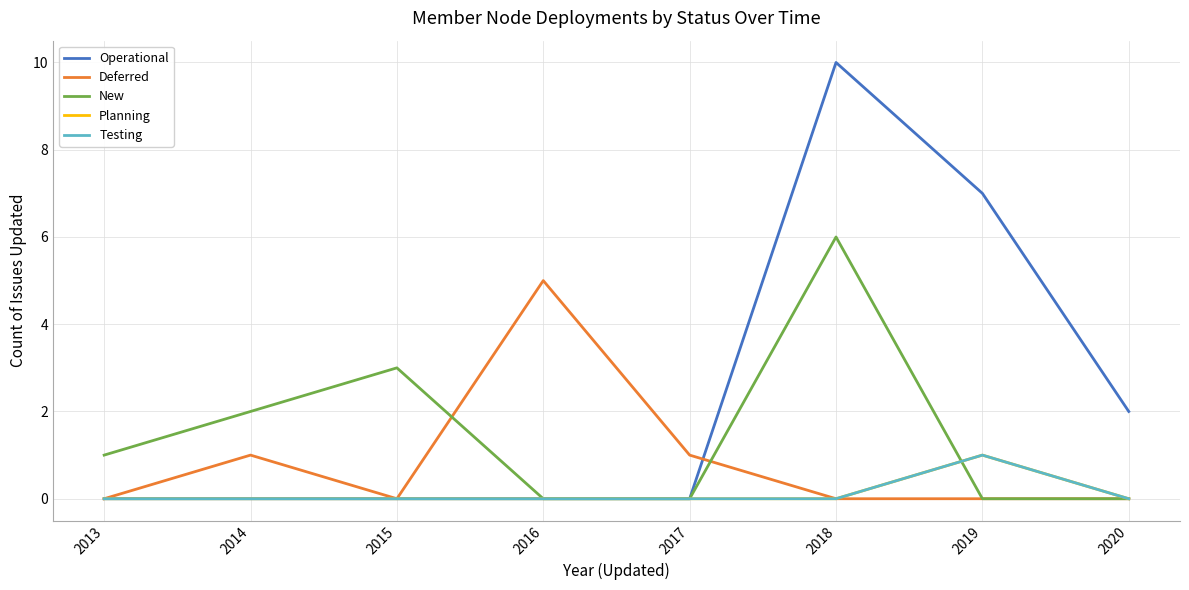

Does the chart have visible grid lines?

Yes